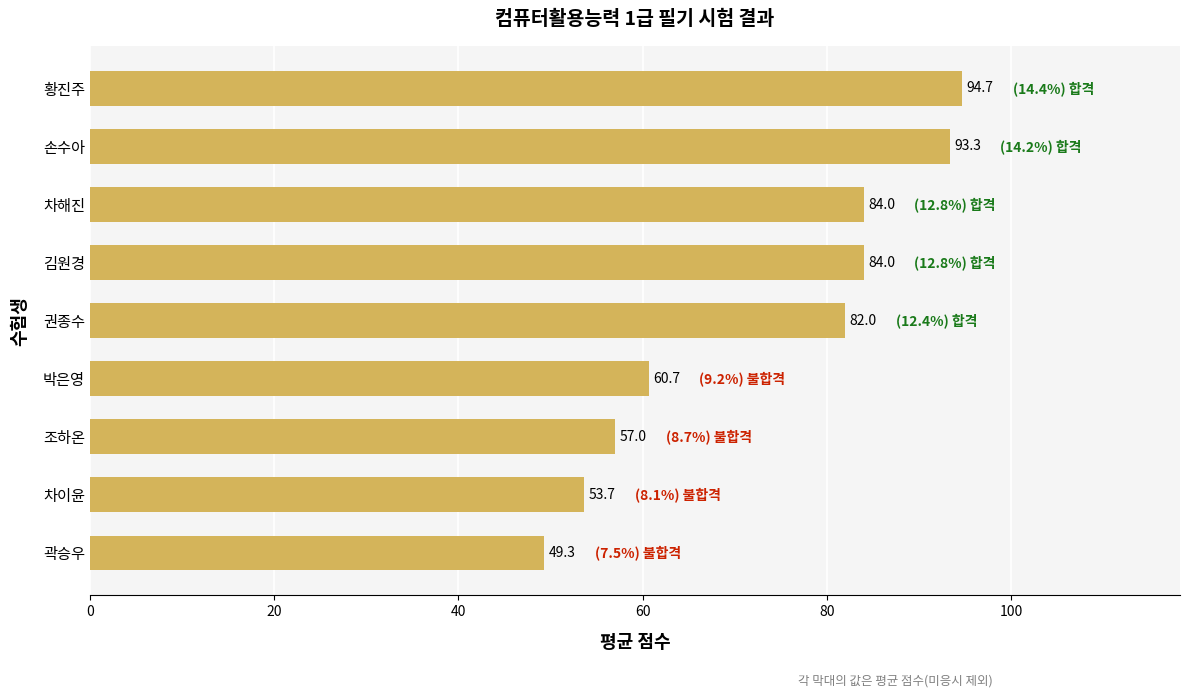

Where is the data nearest to the value 72?

권종수